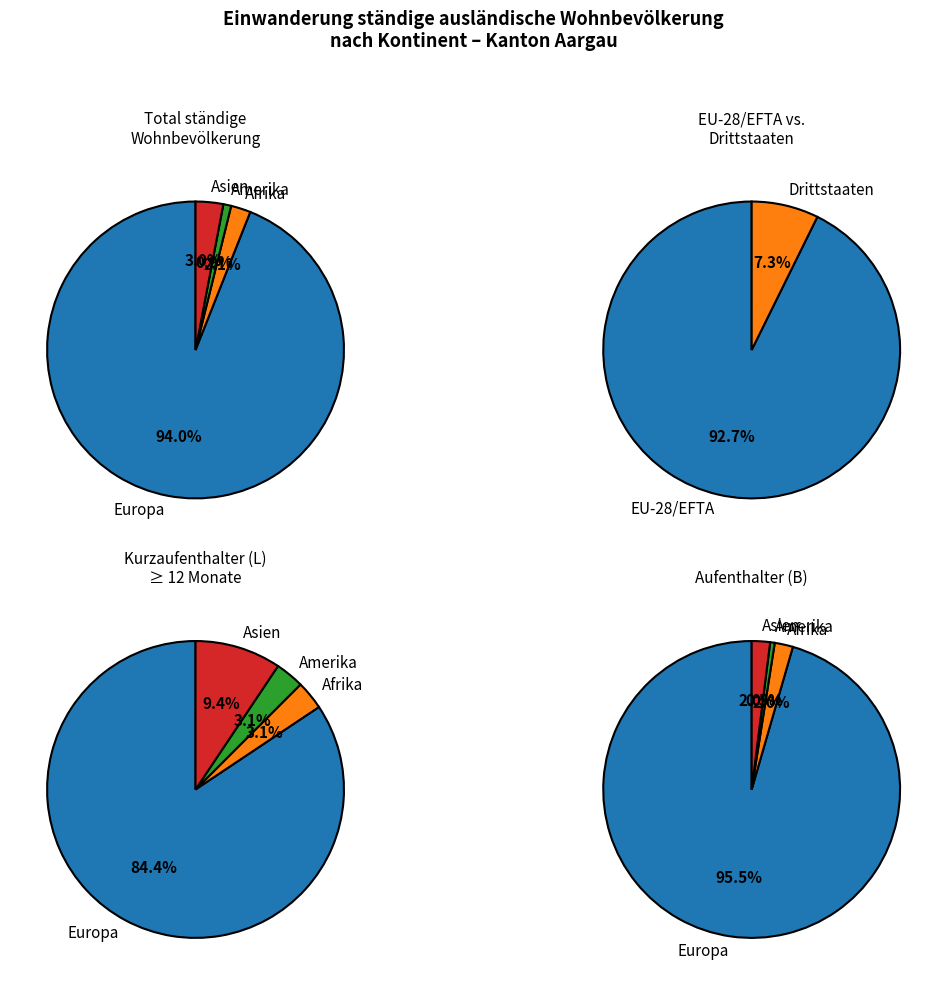

True or false: Europa accounts for 99% of the total.

False